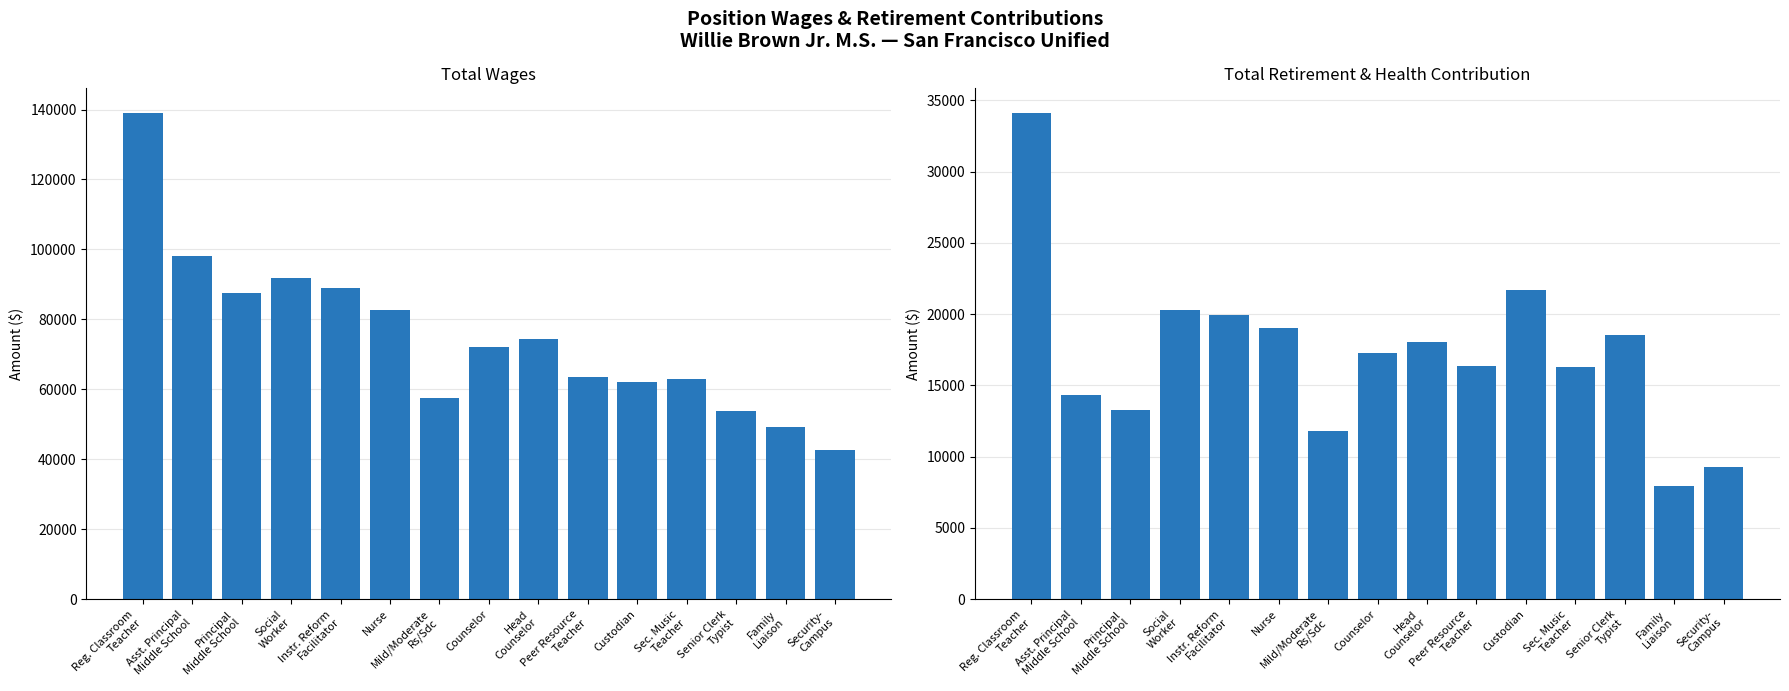

The Total Wages series shows 27462.9 at Counselor. True or false?

False